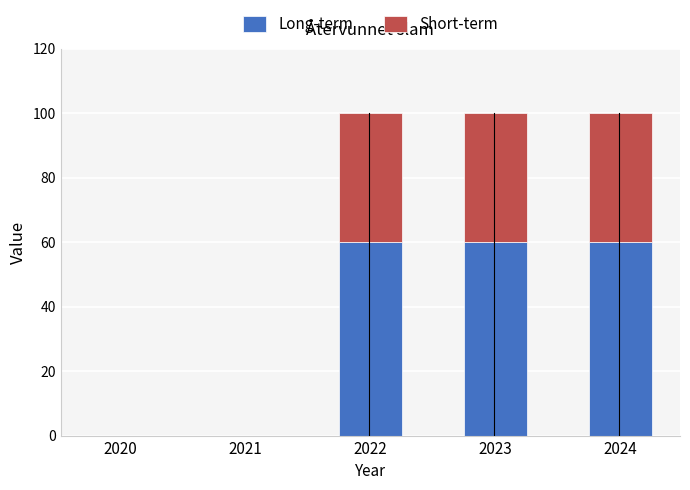

Reading left to right, list the values for the Long-term series.

2020=0	2021=0	2022=60	2023=60	2024=60